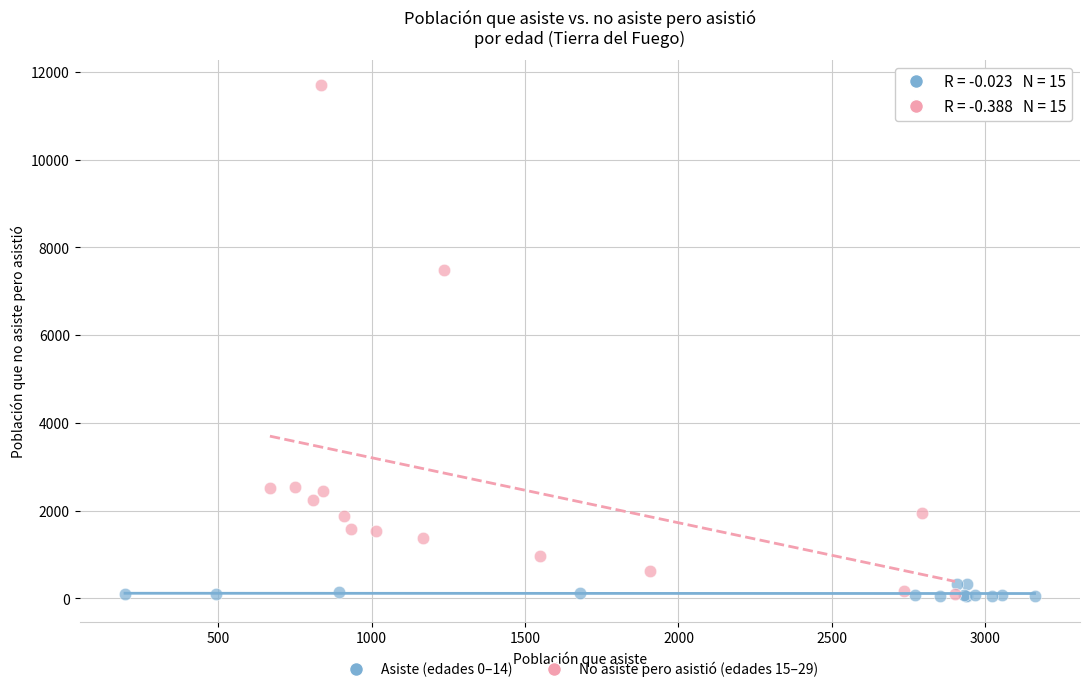

Which series reaches the maximum Y coordinate?

No asiste pero asistió (edades 15–29)